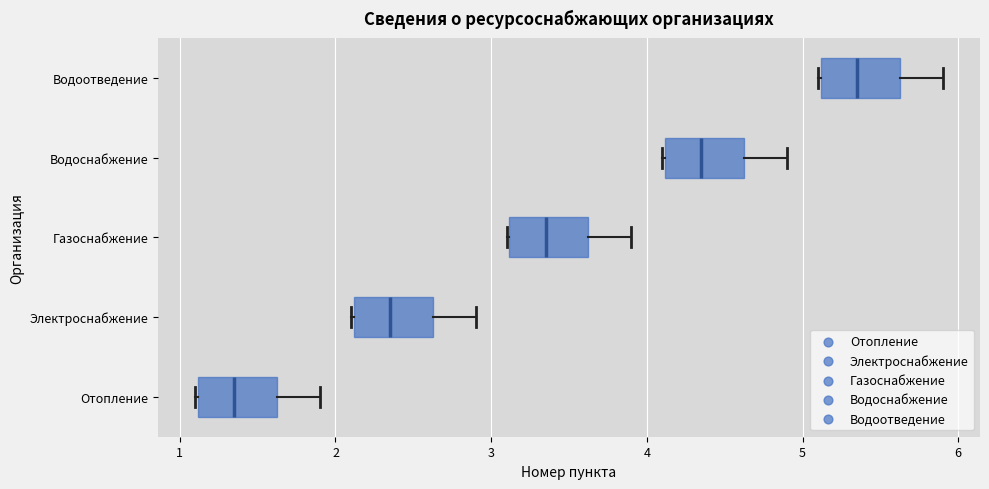

Where does the median line of the box for Газоснабжение sit on the x-axis? The values are not printed on the chart, so give them approximately, as read against the axis.

3.4